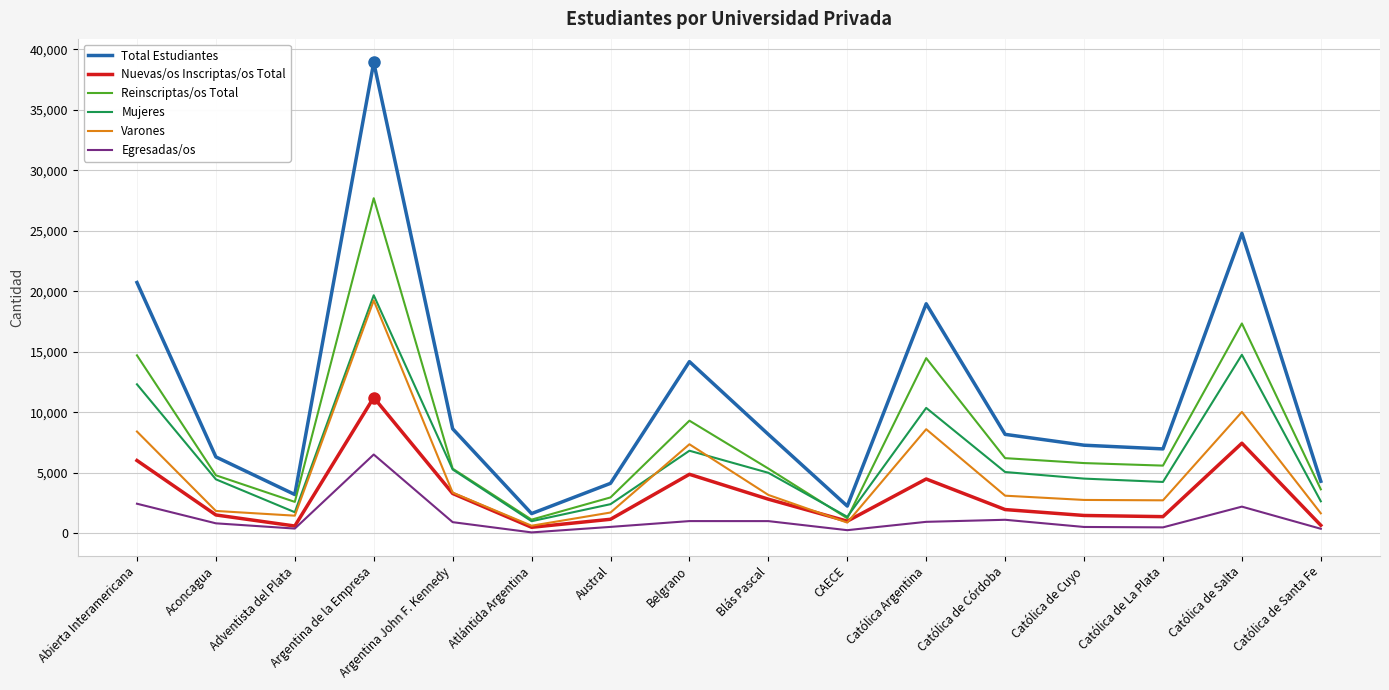

Count the number of data series in this chart.

6